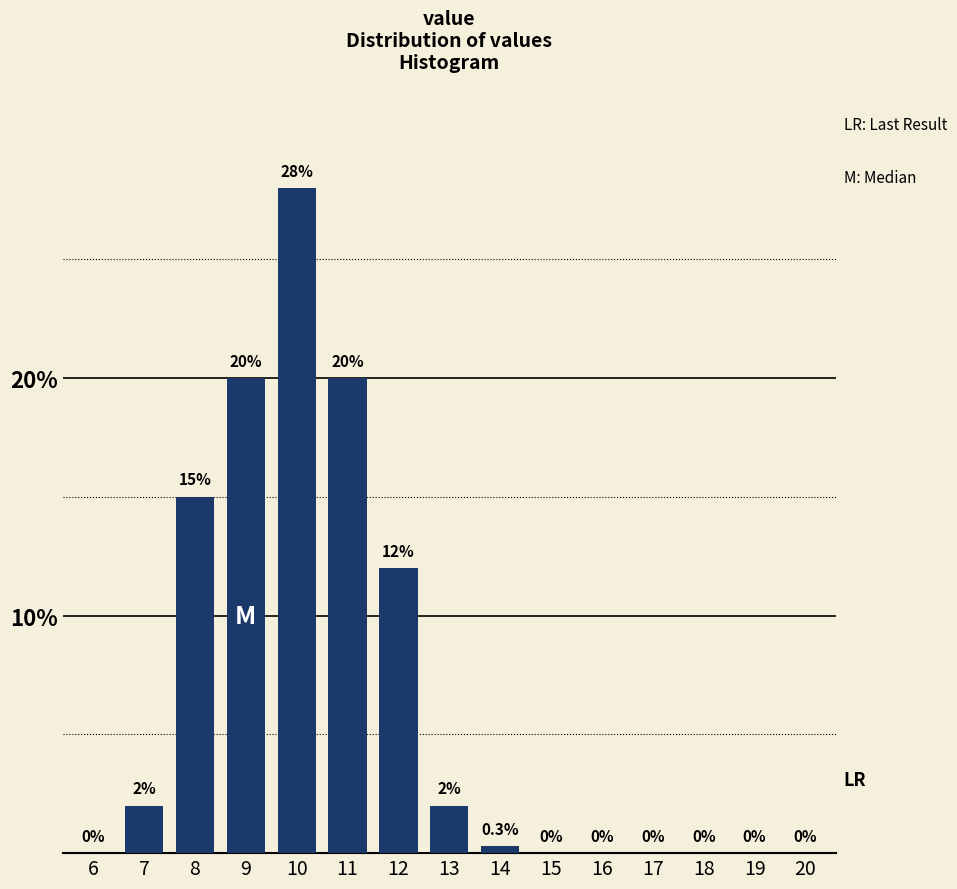

Reading left to right, transcribe all the data shown in this chart.

6=0.0	7=2.0	8=15.0	9=20.0	10=28.0	11=20.0	12=12.0	13=2.0	14=0.3	15=0.0	16=0.0	17=0.0	18=0.0	19=0.0	20=0.0